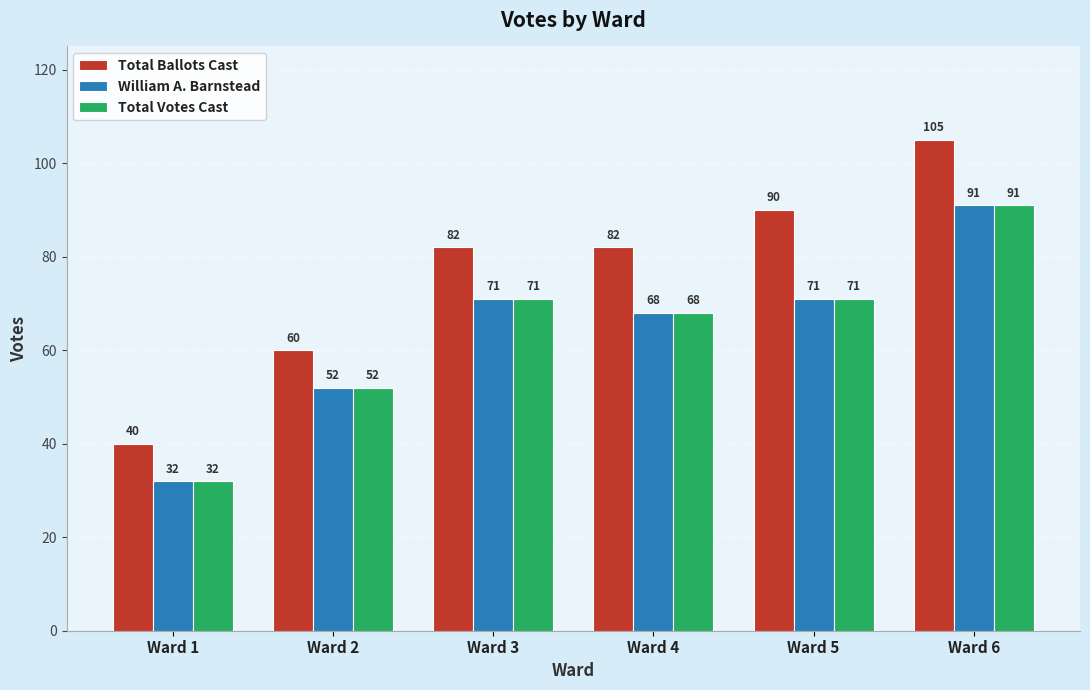

What is the sum of the William A. Barnstead values at Ward 3 and Ward 5?

142